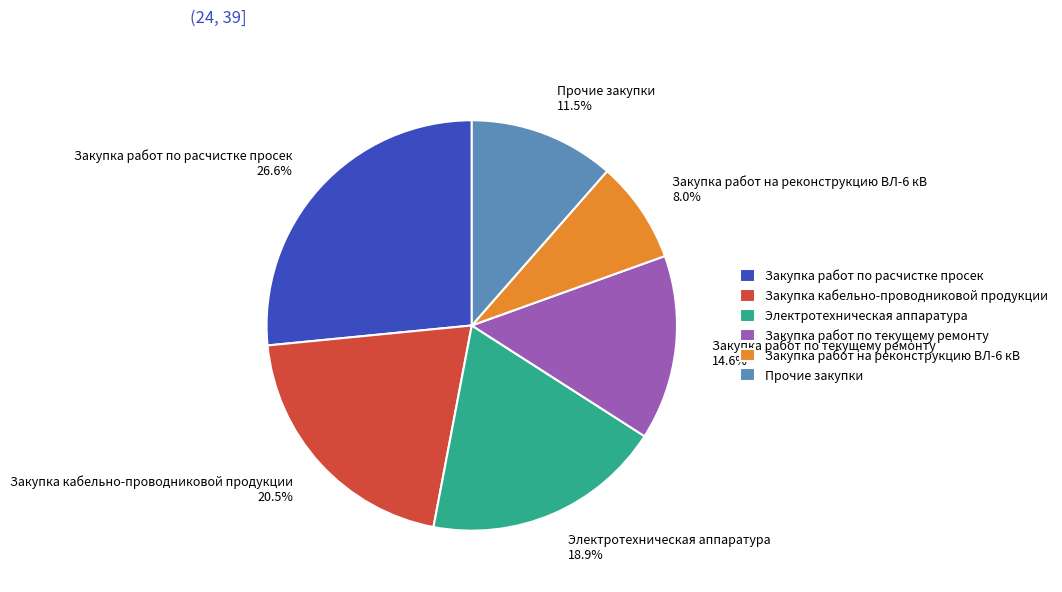

Approximately how many times larger is the value at Закупка работ по текущему ремонту 14.6% compared to Закупка кабельно-проводниковой продукции 20.5%?

0.7